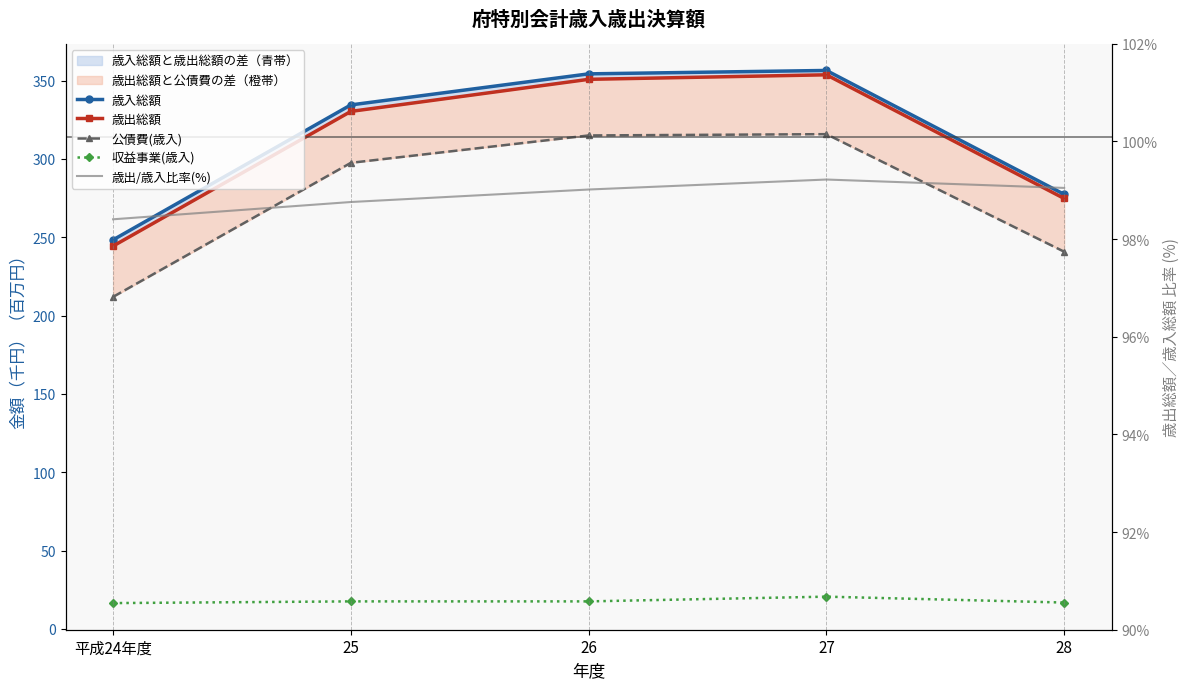

Is this an area chart (filled region under the line)?

No